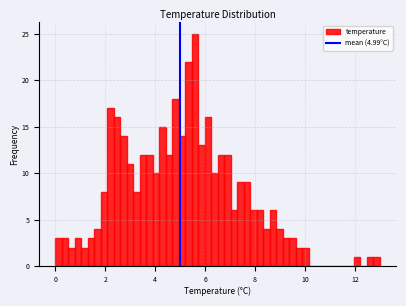

Read against the x-axis, roughly where is the centre of the tallest bar?

5.6